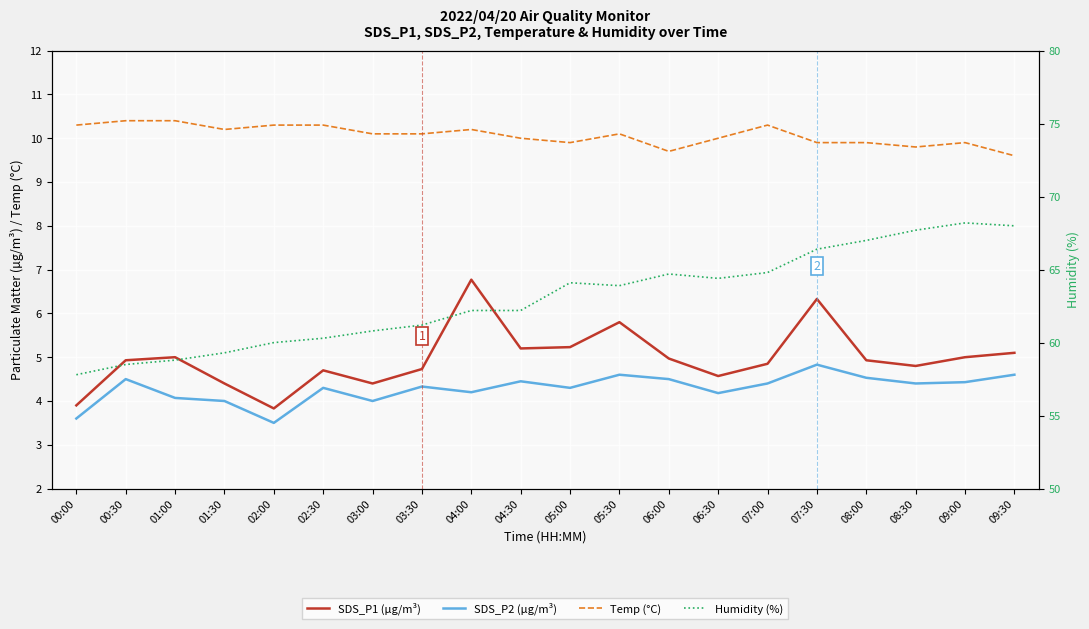

Reading left to right, transcribe all the data shown in this chart.

SDS_P1 (µg/m³): 00:00=3.9	00:30=4.9	01:00=5.0	01:30=4.4	02:00=3.8	02:30=4.7	03:00=4.4	03:30=4.7	04:00=6.8	04:30=5.2	05:00=5.2	05:30=5.8	06:00=5.0	06:30=4.6	07:00=4.8	07:30=6.3	08:00=4.9	08:30=4.8	09:00=5.0	09:30=5.1
SDS_P2 (µg/m³): 00:00=3.6	00:30=4.5	01:00=4.1	01:30=4.0	02:00=3.5	02:30=4.3	03:00=4.0	03:30=4.3	04:00=4.2	04:30=4.5	05:00=4.3	05:30=4.6	06:00=4.5	06:30=4.2	07:00=4.4	07:30=4.8	08:00=4.5	08:30=4.4	09:00=4.4	09:30=4.6
Temp (°C): 00:00=10.3	00:30=10.4	01:00=10.4	01:30=10.2	02:00=10.3	02:30=10.3	03:00=10.1	03:30=10.1	04:00=10.2	04:30=10.0	05:00=9.9	05:30=10.1	06:00=9.7	06:30=10.0	07:00=10.3	07:30=9.9	08:00=9.9	08:30=9.8	09:00=9.9	09:30=9.6
Humidity (%): 00:00=57.8	00:30=58.5	01:00=58.8	01:30=59.3	02:00=60.0	02:30=60.3	03:00=60.8	03:30=61.2	04:00=62.2	04:30=62.2	05:00=64.1	05:30=63.9	06:00=64.7	06:30=64.4	07:00=64.8	07:30=66.4	08:00=67.0	08:30=67.7	09:00=68.2	09:30=68.0